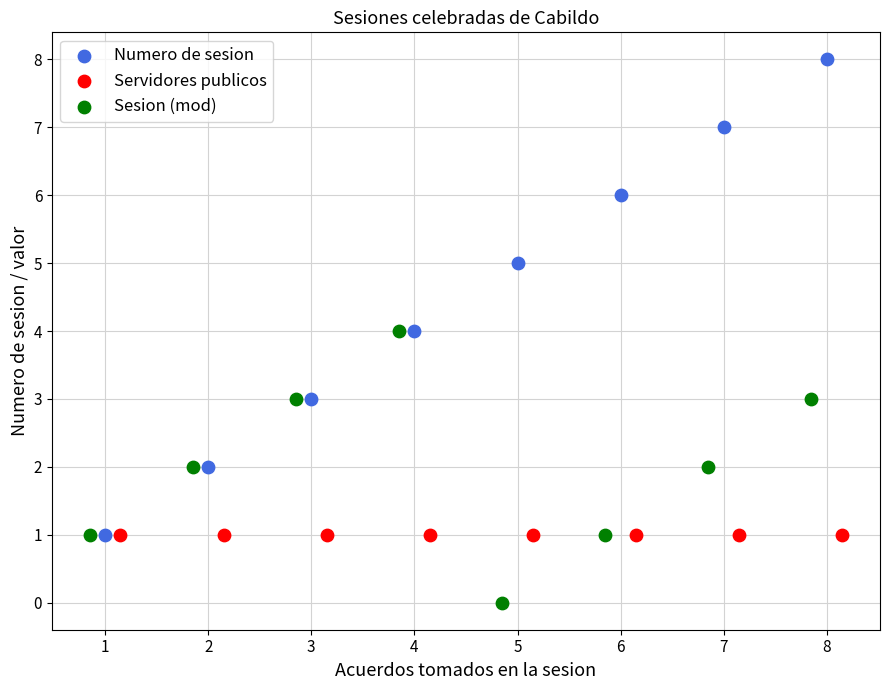

Which series reaches the maximum Y coordinate?

Numero de sesion